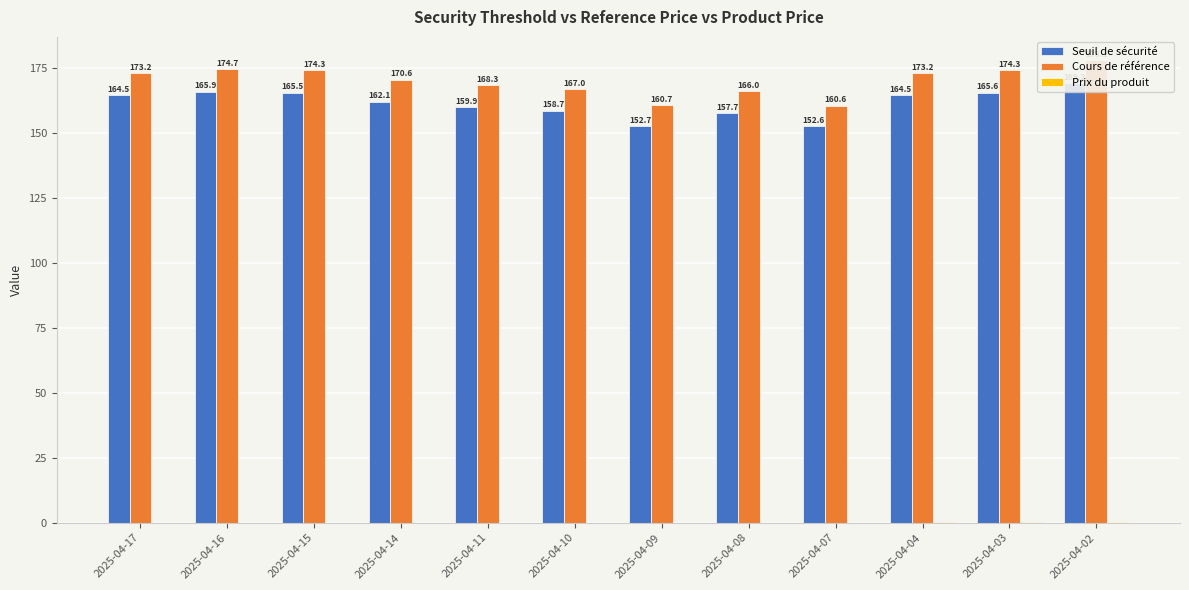

Rank the categories by Prix du produit value from highest to lowest.

2025-04-02, 2025-04-03, 2025-04-04, 2025-04-17, 2025-04-16, 2025-04-15, 2025-04-14, 2025-04-11, 2025-04-10, 2025-04-09, 2025-04-08, 2025-04-07